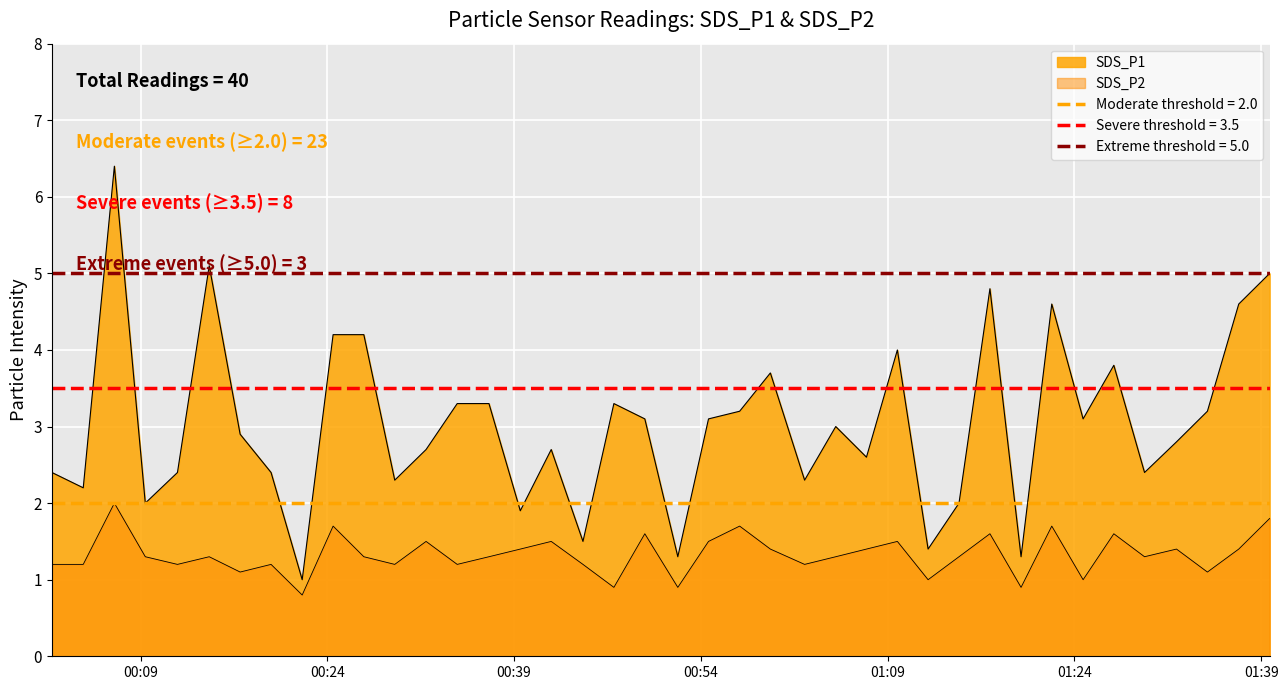

What is the difference between the maximum and minimum values in the SDS_P2 series?

1.2